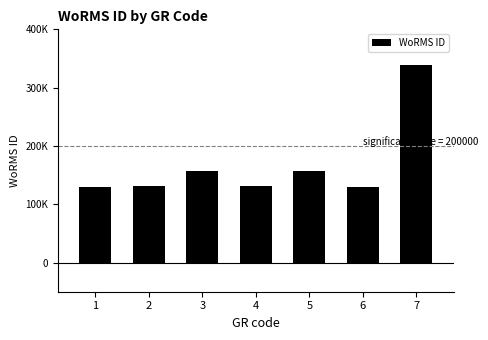

Rank the categories by value from lowest to highest.

1, 6, 2, 4, 3, 5, 7